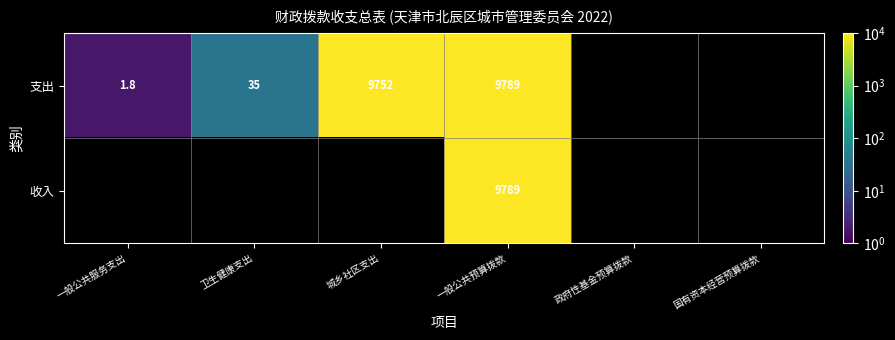

How many positive values does the 支出 series have?

4